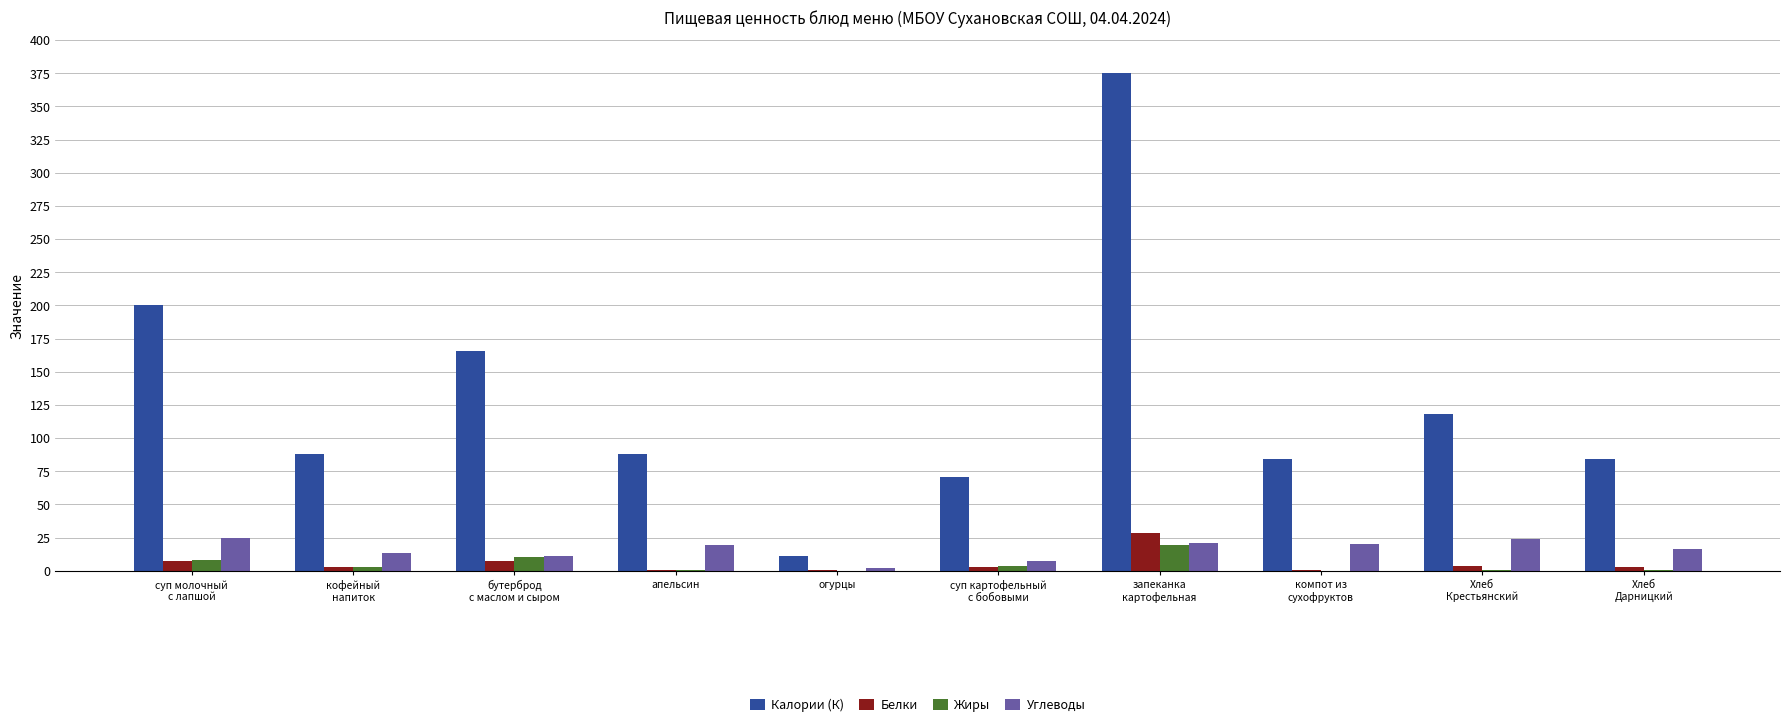

What is the highest value of the Жиры series?

19.6